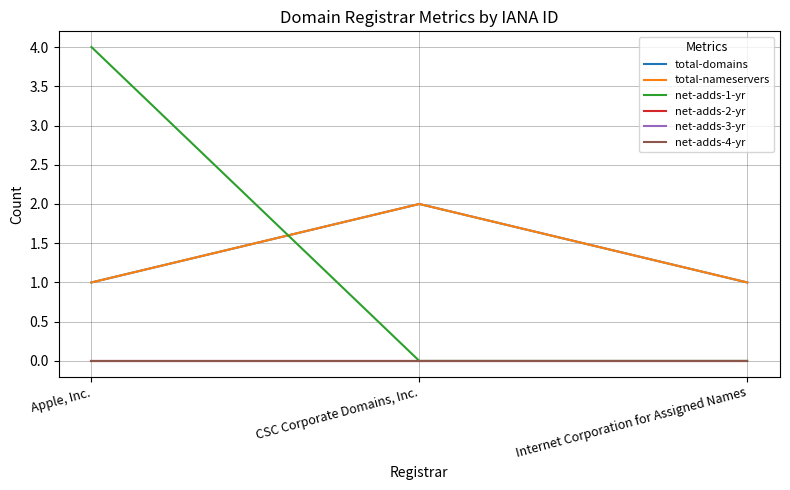

Is this an area chart (filled region under the line)?

No